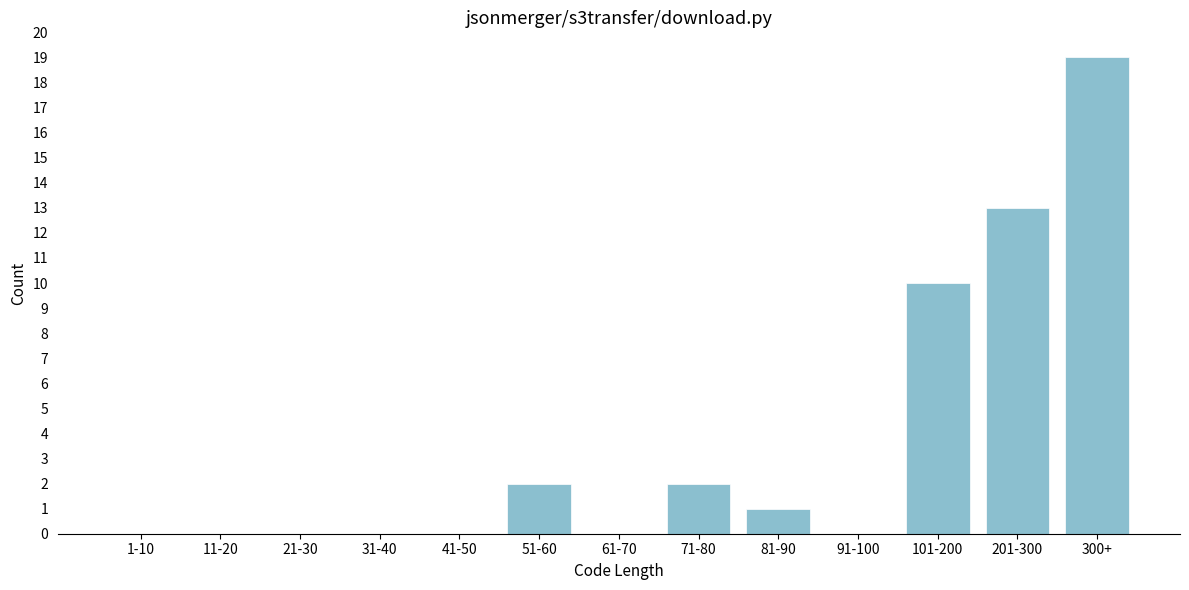

Reading left to right, list all the values displayed in this chart.

1-10=0	11-20=0	21-30=0	31-40=0	41-50=0	51-60=2	61-70=0	71-80=2	81-90=1	91-100=0	101-200=10	201-300=13	300+=19